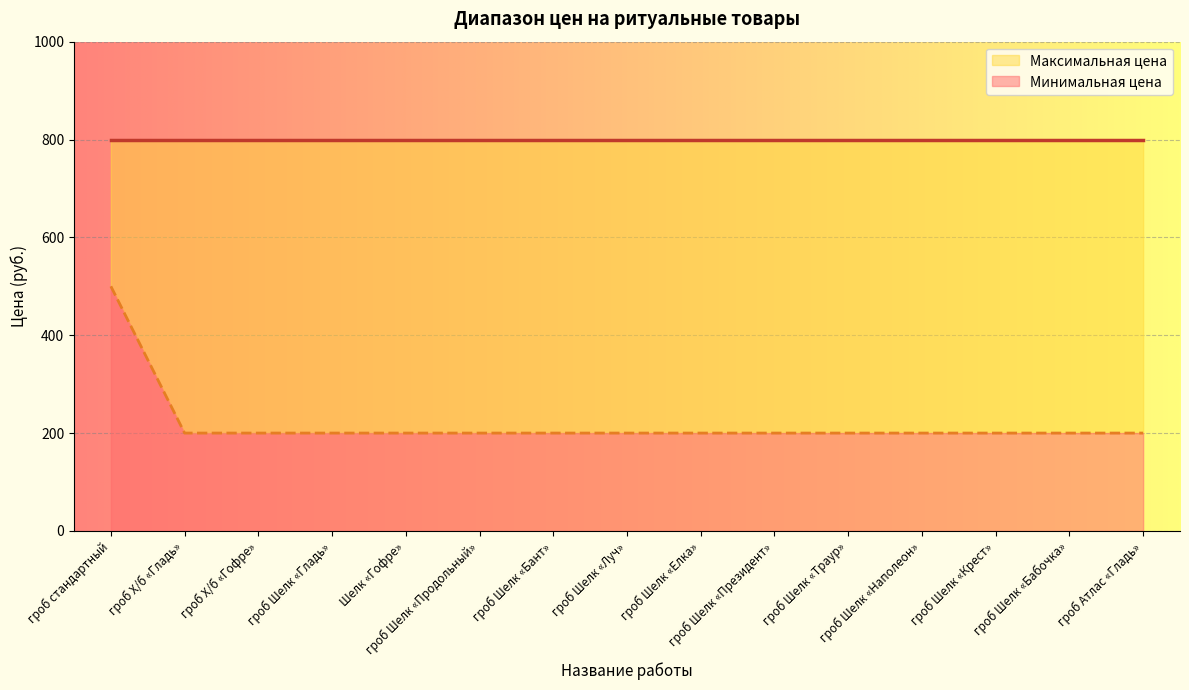

True or false: the data shows 93 at Шелк «Гофре».

False